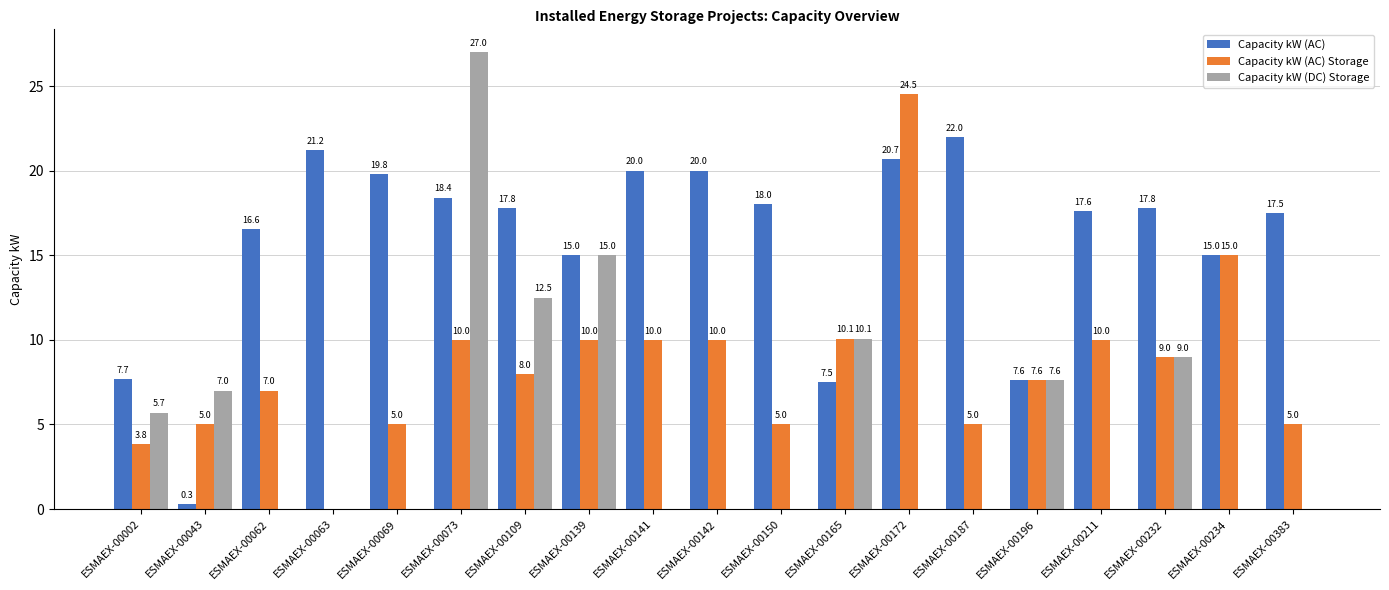

Is it true that Capacity kW (DC) Storage equals 12.5 at ESMAEX-00109?

True